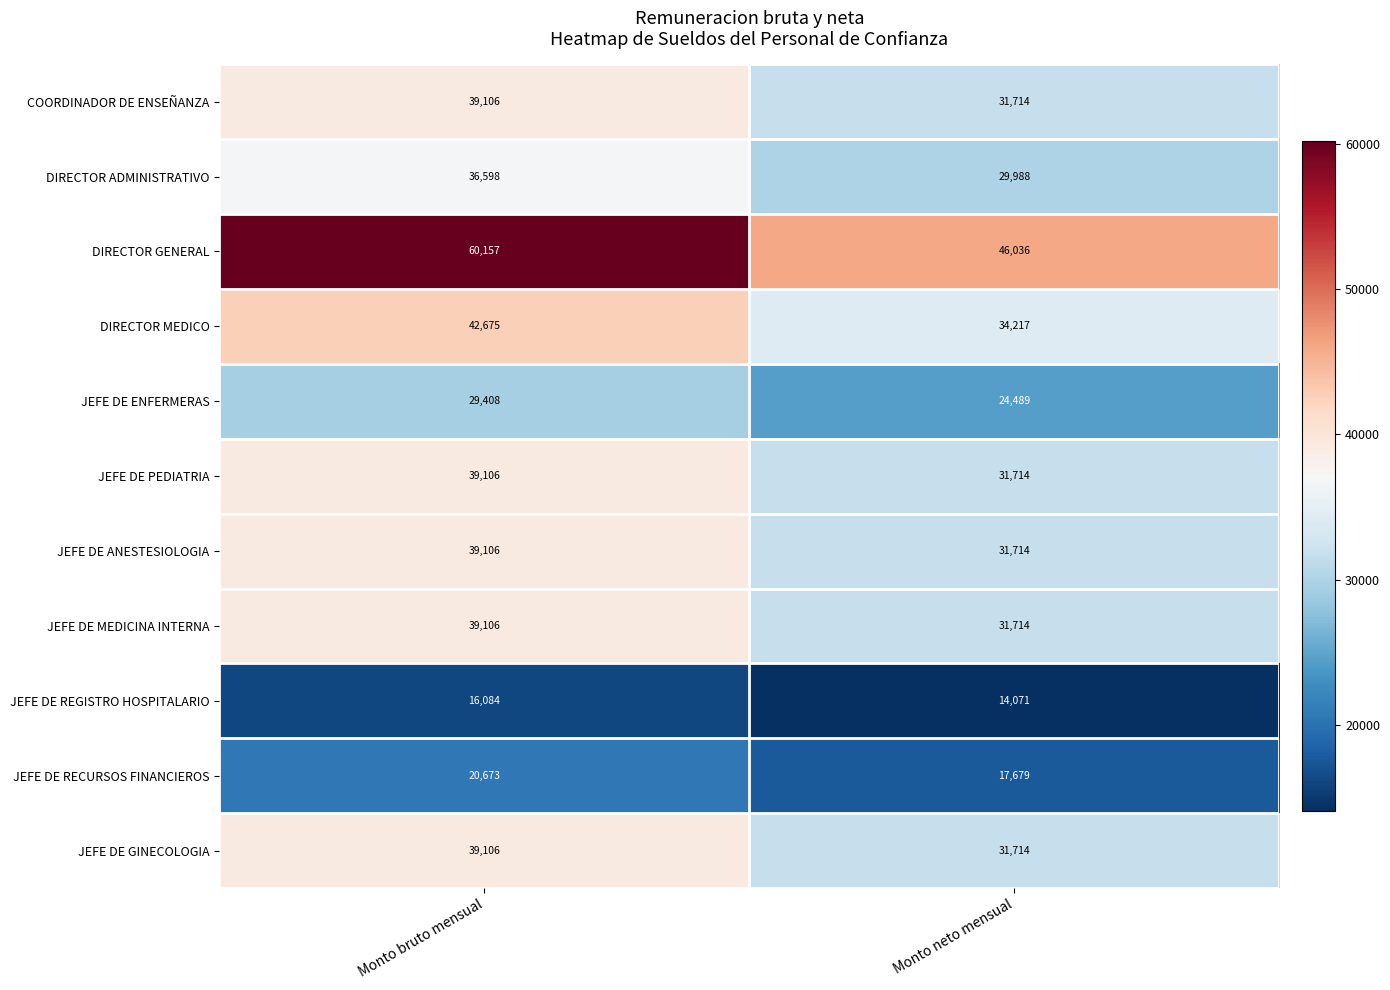

Reading left to right, transcribe all the data shown in this chart.

COORDINADOR DE ENSEÑANZA: Monto bruto mensual=39106	Monto neto mensual=31714
DIRECTOR ADMINISTRATIVO: Monto bruto mensual=36598	Monto neto mensual=29988
DIRECTOR GENERAL: Monto bruto mensual=60157	Monto neto mensual=46036
DIRECTOR MEDICO: Monto bruto mensual=42675	Monto neto mensual=34217
JEFE DE ENFERMERAS: Monto bruto mensual=29408	Monto neto mensual=24489
JEFE DE PEDIATRIA: Monto bruto mensual=39106	Monto neto mensual=31714
JEFE DE ANESTESIOLOGIA: Monto bruto mensual=39106	Monto neto mensual=31714
JEFE DE MEDICINA INTERNA: Monto bruto mensual=39106	Monto neto mensual=31714
JEFE DE REGISTRO HOSPITALARIO: Monto bruto mensual=16084	Monto neto mensual=14071
JEFE DE RECURSOS FINANCIEROS: Monto bruto mensual=20673	Monto neto mensual=17679
JEFE DE GINECOLOGIA: Monto bruto mensual=39106	Monto neto mensual=31714